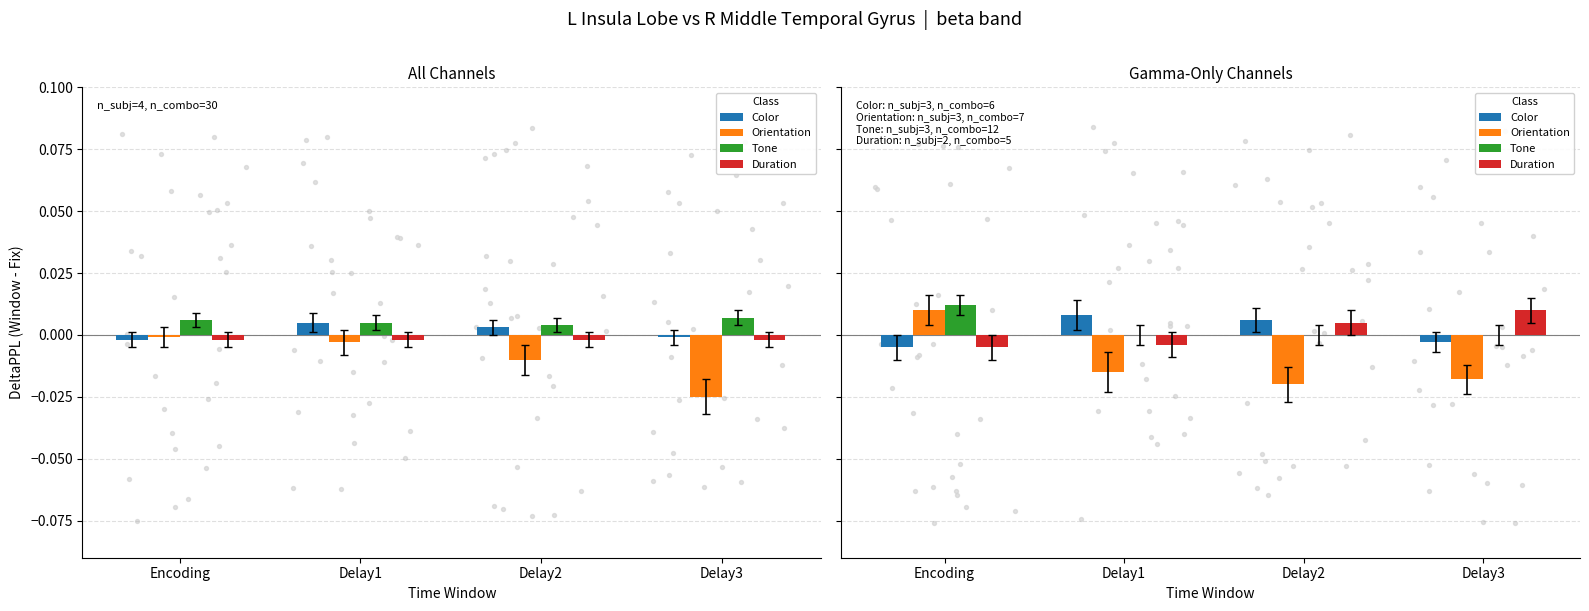

Which series contains the highest Y value?

Tone